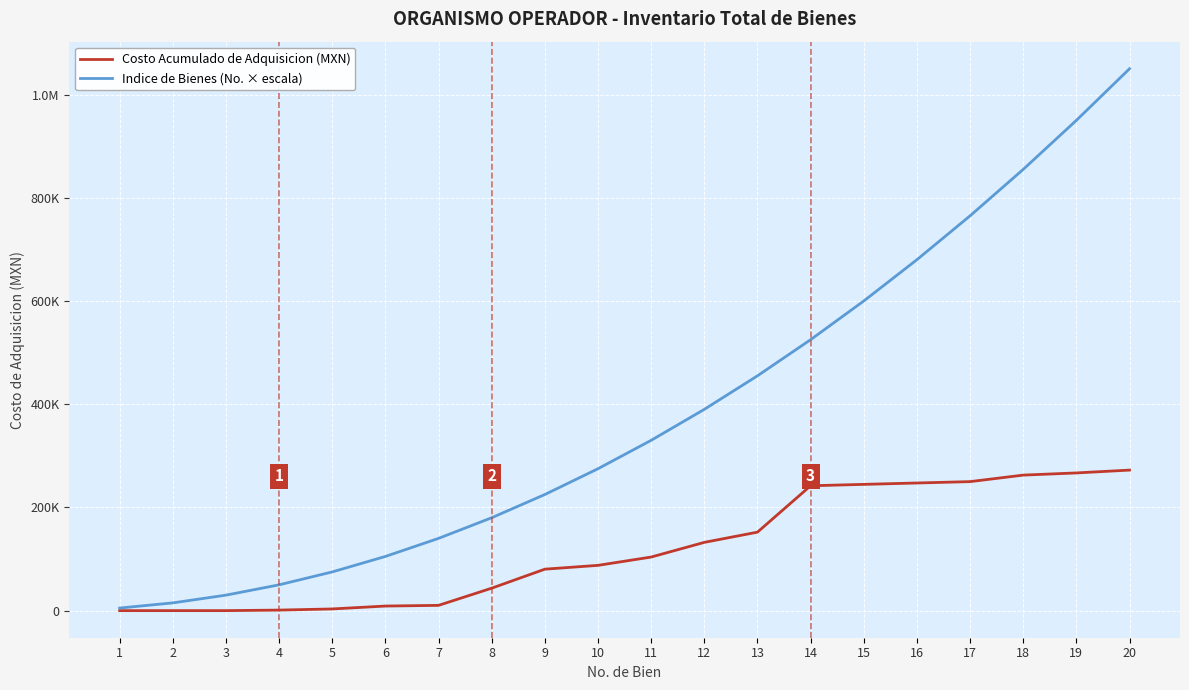

Does the chart display data point markers on the line(s)?

No